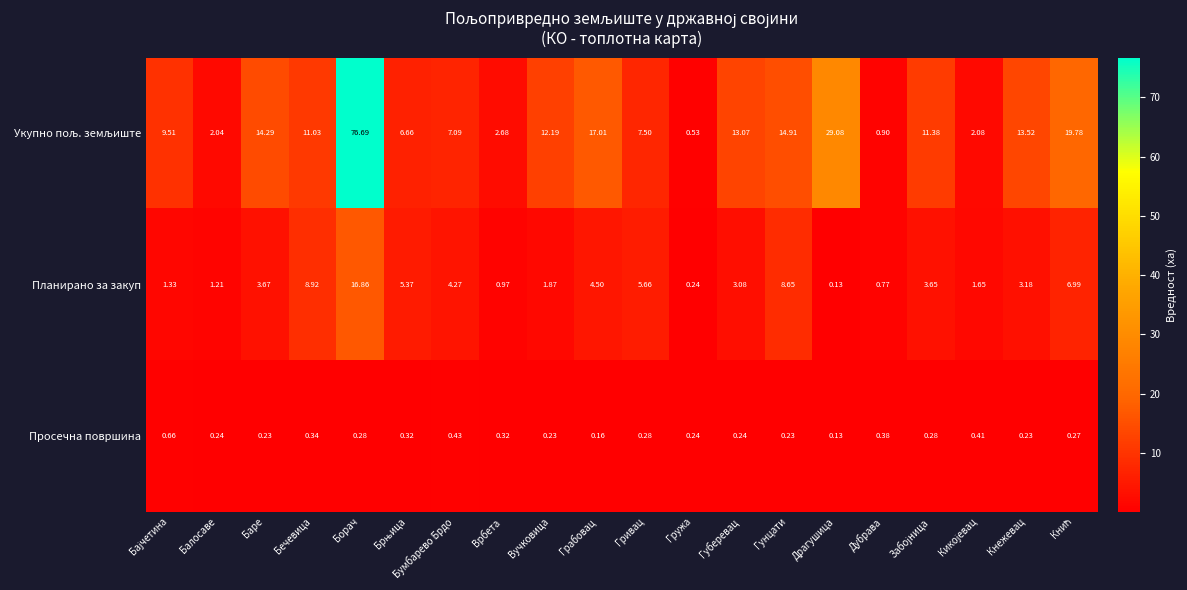

Which category has the lowest value across all series?

Драгушица